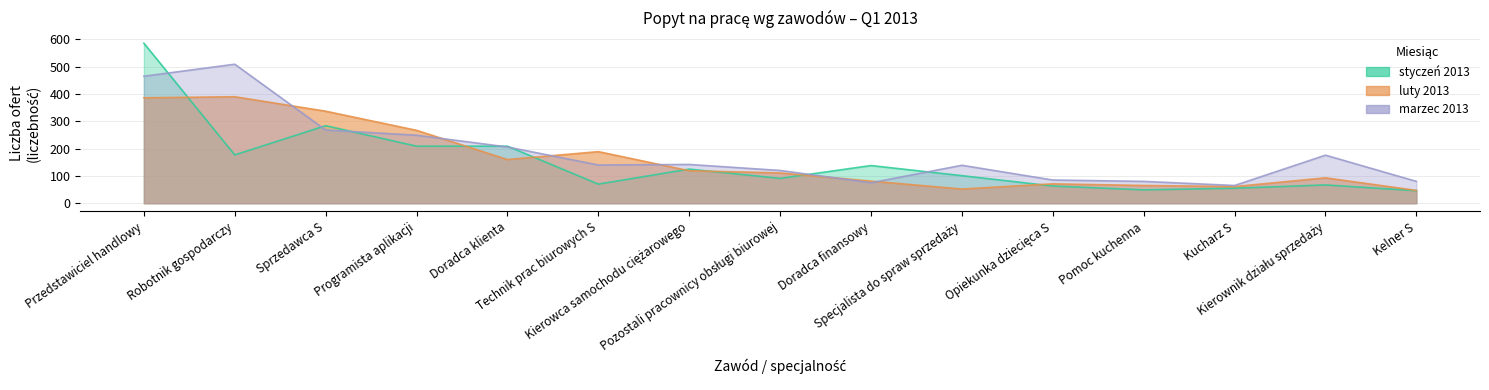

In luty 2013, how many points are lower than both neighbors (excluding endpoints)?

3